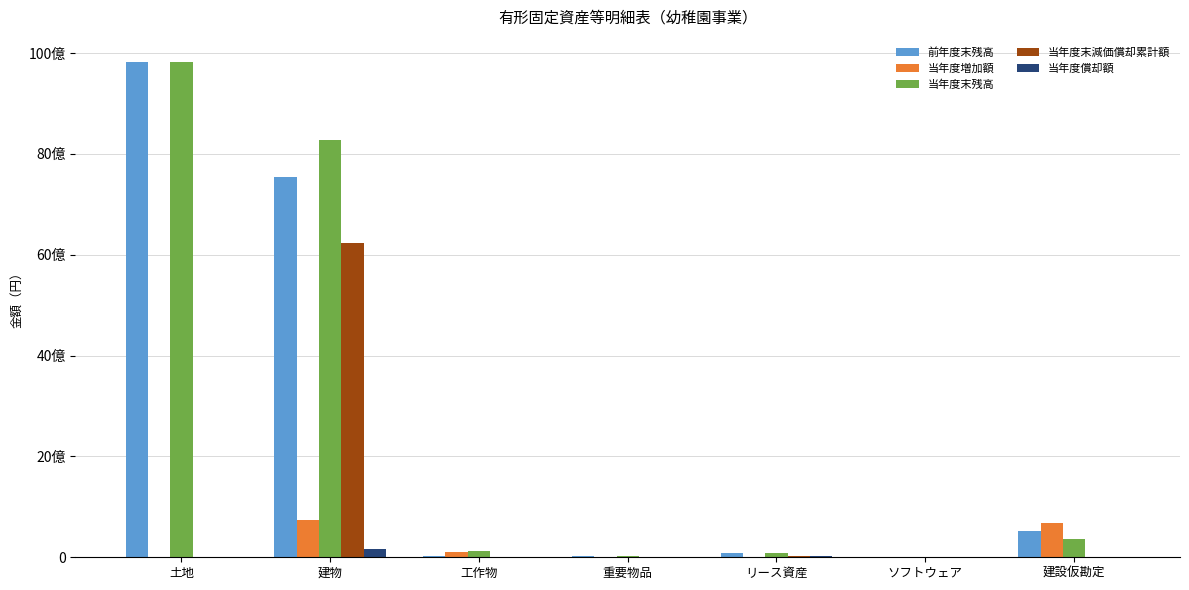

True or false: 当年度増加額 has a value of 0 at 重要物品.

True